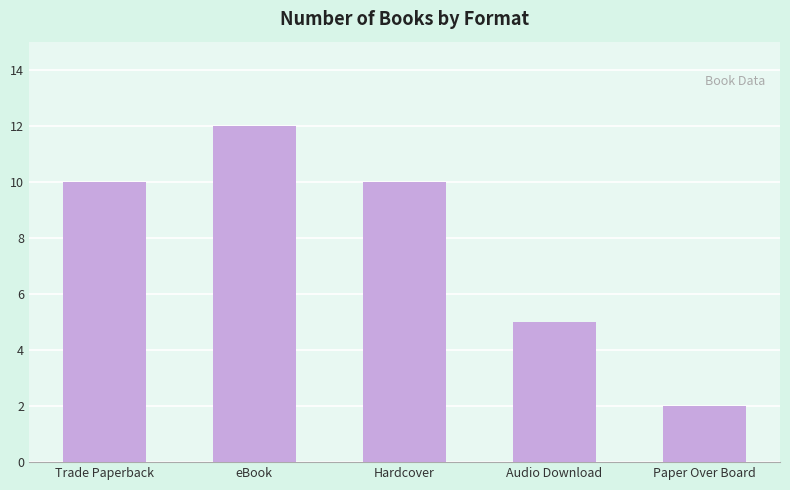

Is it true that the value at Audio Download is 7?

False